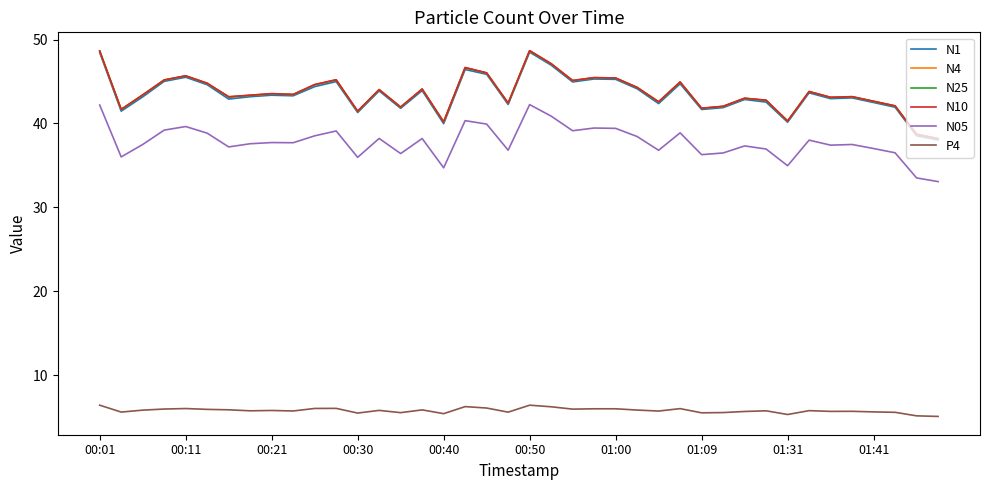

What is the minimum value shown in the chart?

5.1